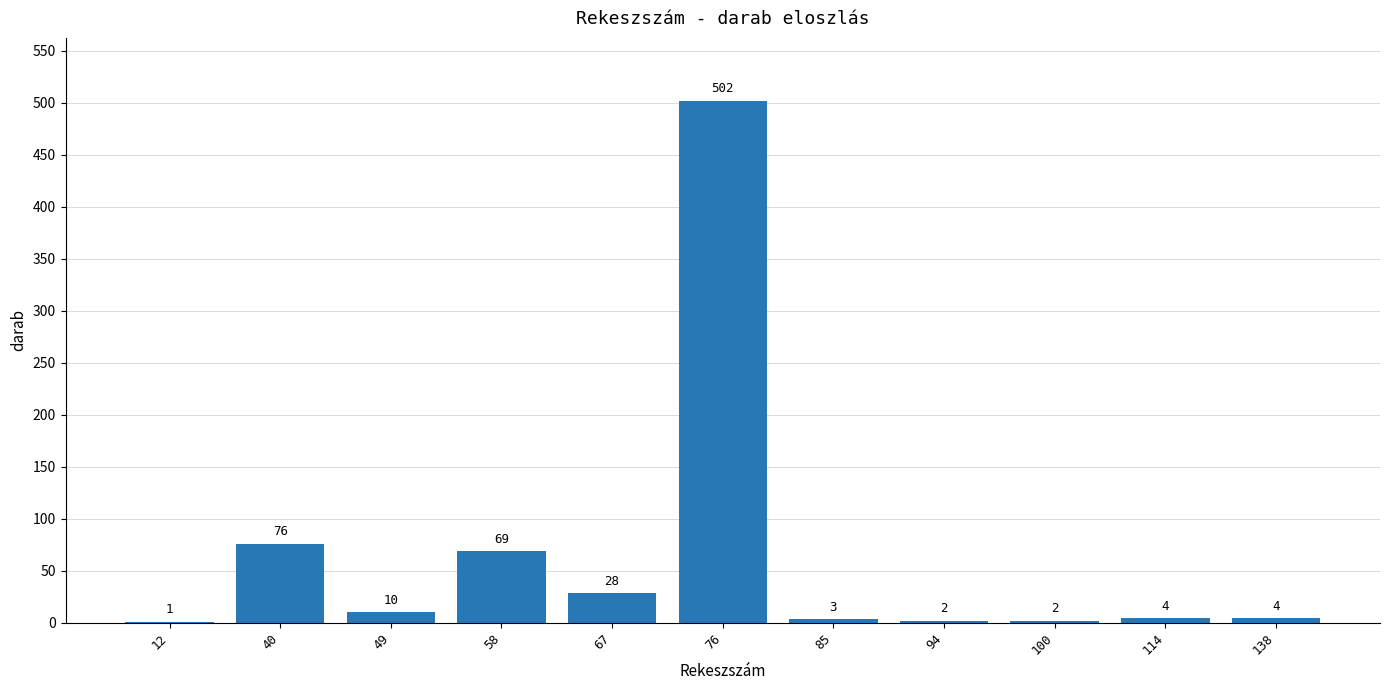

True or false: the data shows 10 at 49.

True